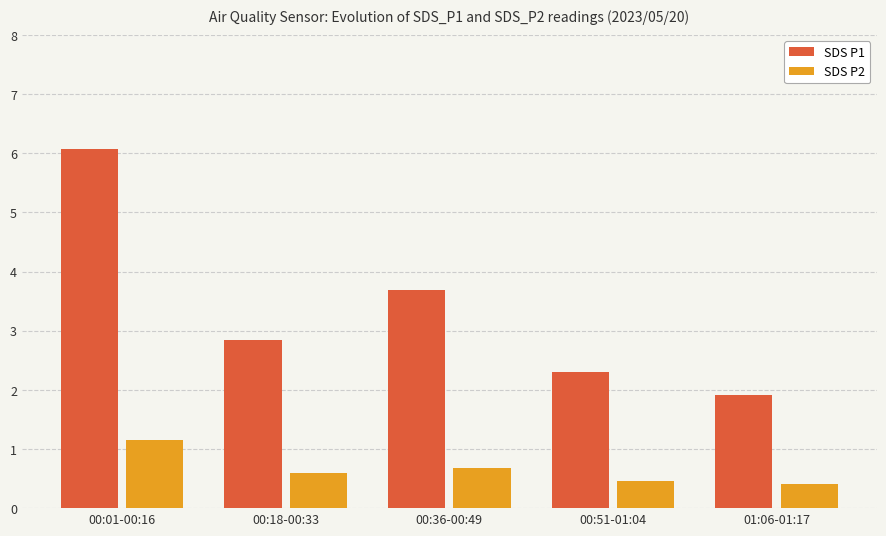

Where is SDS P1 nearest to the value 3?

00:18-00:33